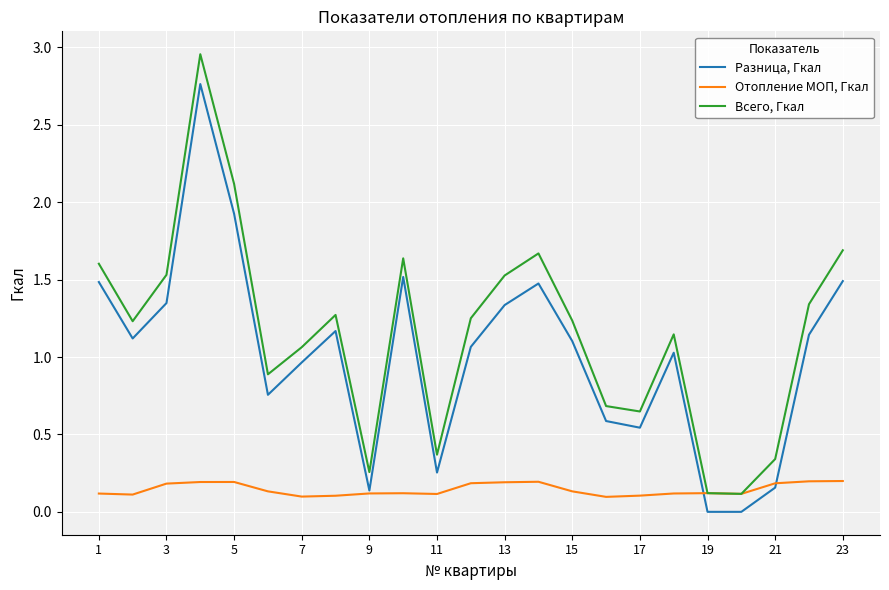

Which series has the largest total across all categories?

Всего, Гкал